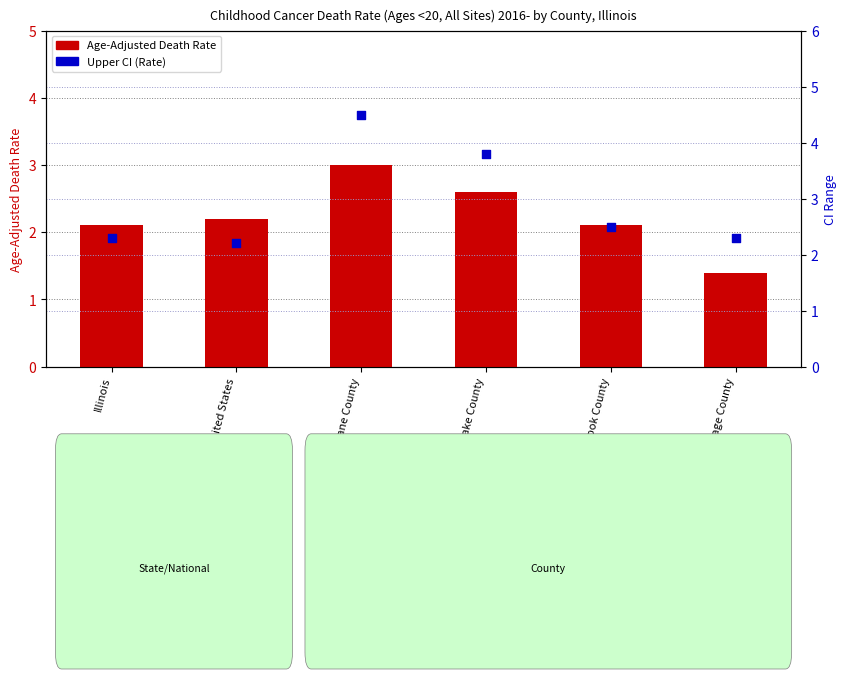

Is the value of Upper CI (Rate) at Kane County greater than the value of Age-Adjusted Death Rate at DuPage County?

Yes